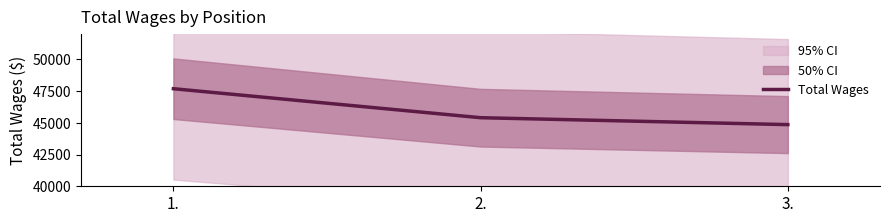

Reading left to right, transcribe all the data shown in this chart.

1.=47677	2.=45396	3.=44852